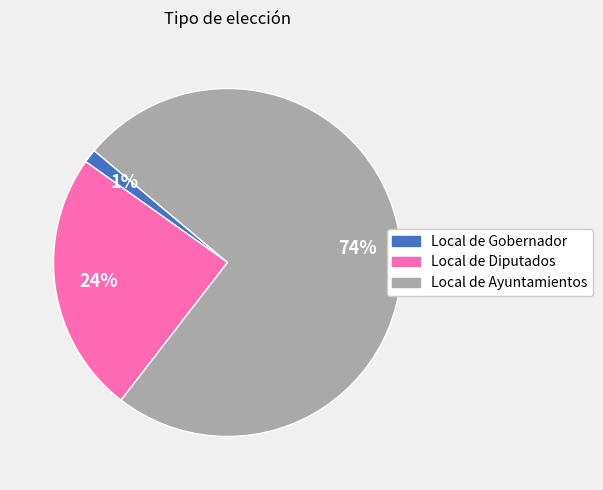

Which slice represents more than half of the pie?

Local de Ayuntamientos